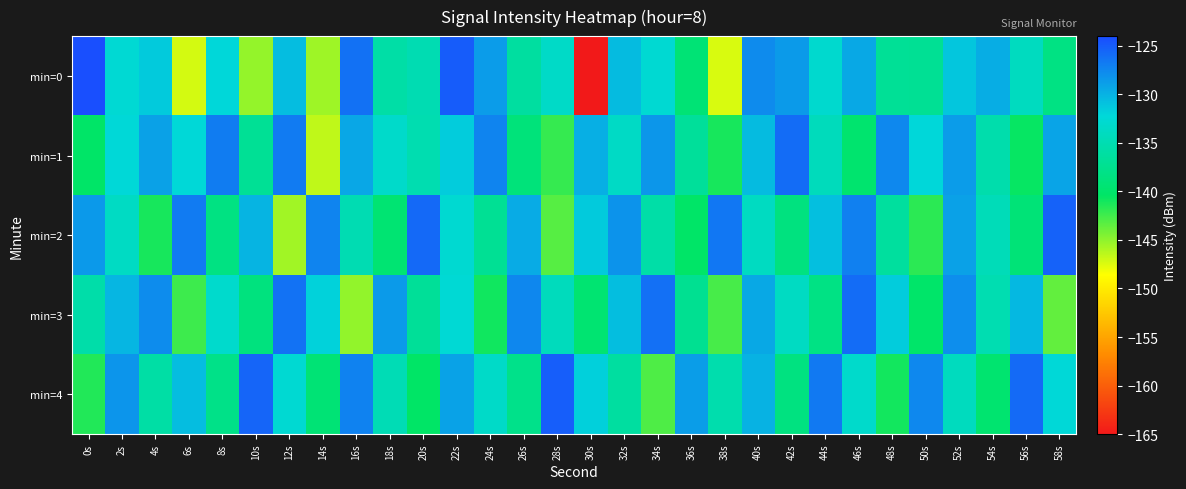

How many categories are shown in the chart?

30